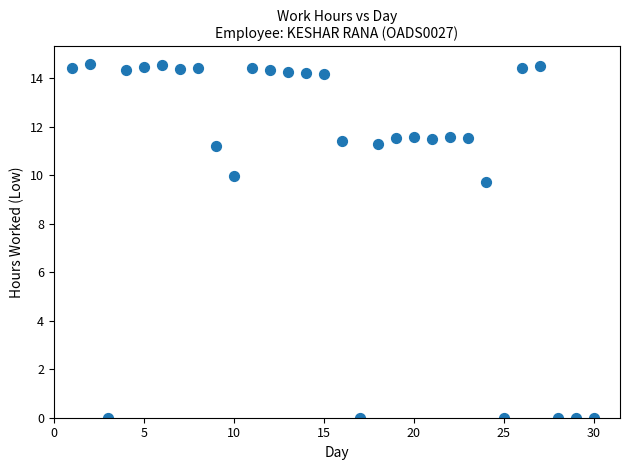

What is the range of X values (max minus min)?

29.0